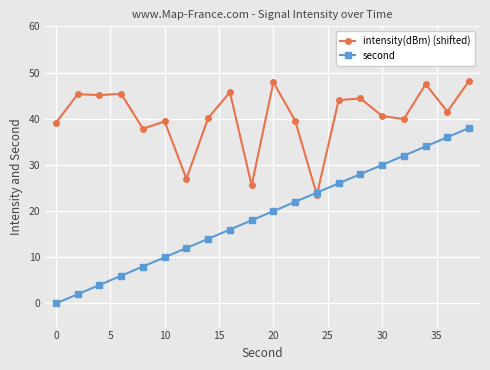

Which series has the widest spread of values?

second